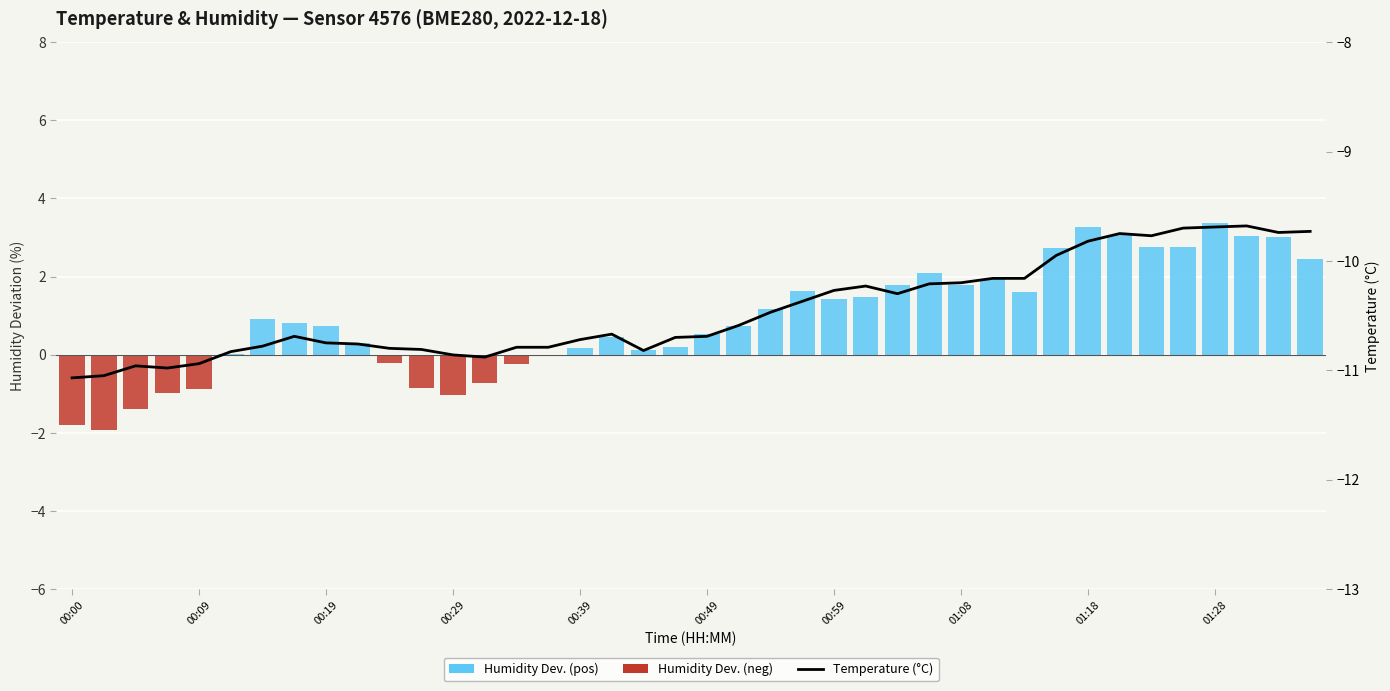

The Humidity Deviation from 84% series shows 1.3 at 29. True or false?

False